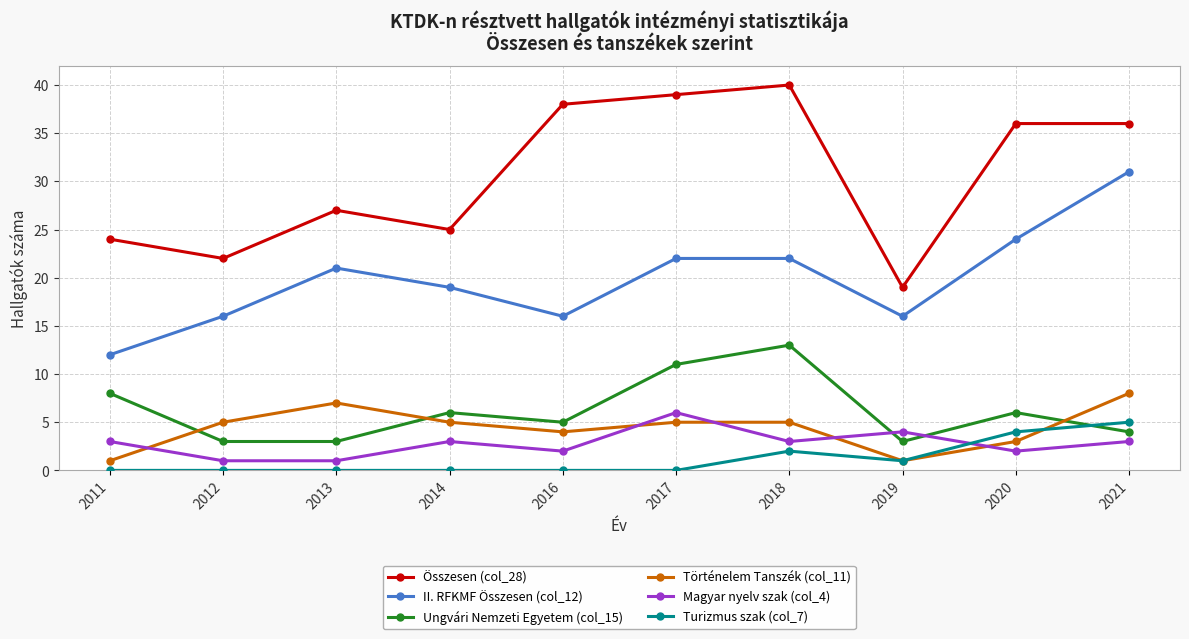

The Összesen (col_28) series shows 52 at 2020. True or false?

False